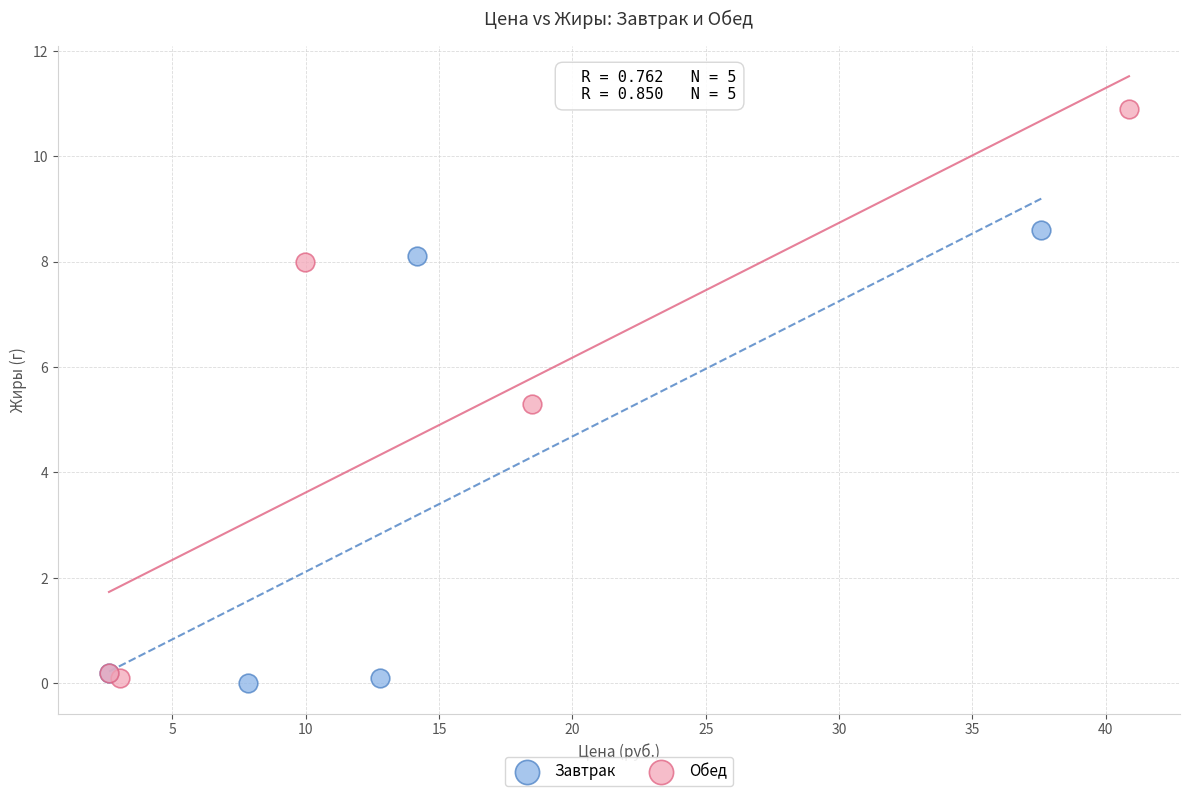

Which series contains the highest Y value?

Обед